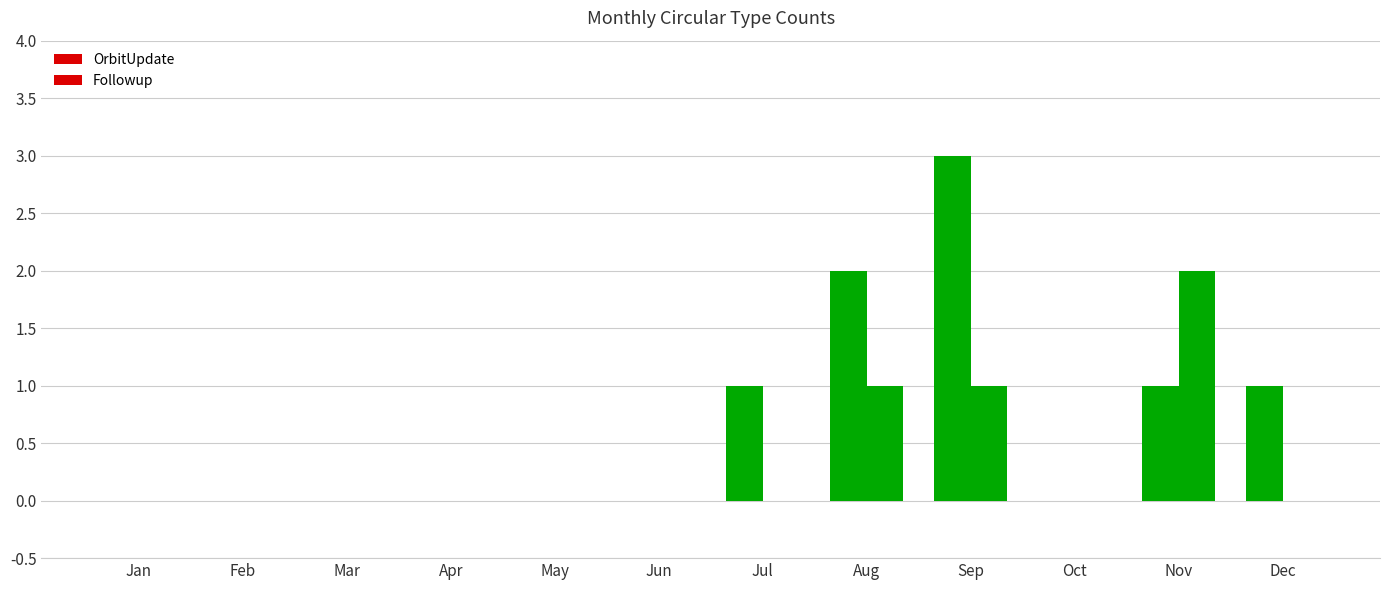

Between Feb and Nov, which series saw the biggest shift?

Followup